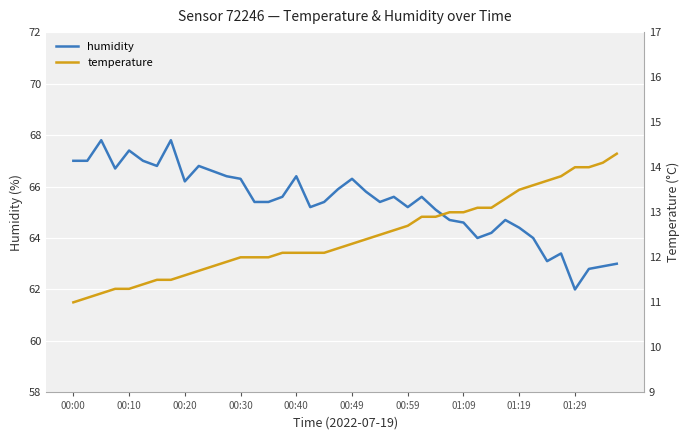

Reading left to right, what are all the values shown in this chart?

humidity: 67.0	67.0	67.8	66.7	67.4	67.0	66.8	67.8	66.2	66.8	66.6	66.4	66.3	65.4	65.4	65.6	66.4	65.2	65.4	65.9	66.3	65.8	65.4	65.6	65.2	65.6	65.1	64.7	64.6	64.0	64.2	64.7	64.4	64.0	63.1	63.4	62.0	62.8	62.9	63.0
temperature: 11.0	11.1	11.2	11.3	11.3	11.4	11.5	11.5	11.6	11.7	11.8	11.9	12.0	12.0	12.0	12.1	12.1	12.1	12.1	12.2	12.3	12.4	12.5	12.6	12.7	12.9	12.9	13.0	13.0	13.1	13.1	13.3	13.5	13.6	13.7	13.8	14.0	14.0	14.1	14.3